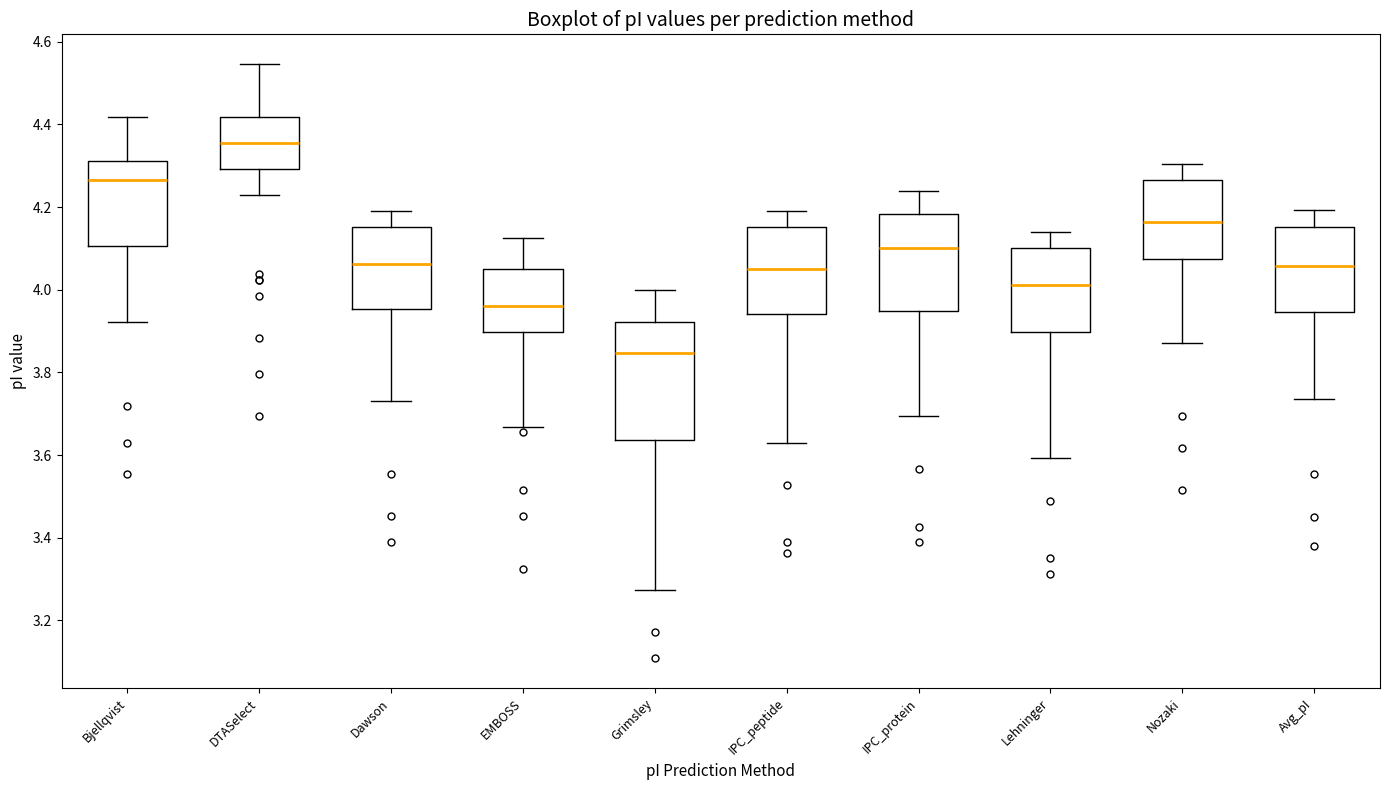

Which box's median line is the highest?

DTASelect